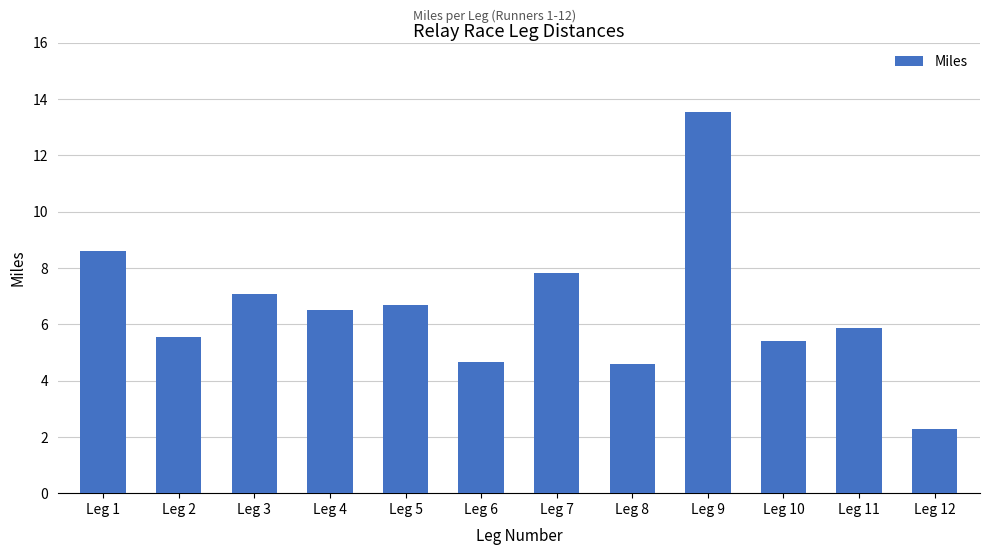

Reading left to right, what are all the values shown in this chart?

Leg 1=8.6	Leg 2=5.5	Leg 3=7.1	Leg 4=6.5	Leg 5=6.7	Leg 6=4.6	Leg 7=7.8	Leg 8=4.6	Leg 9=13.5	Leg 10=5.4	Leg 11=5.9	Leg 12=2.3